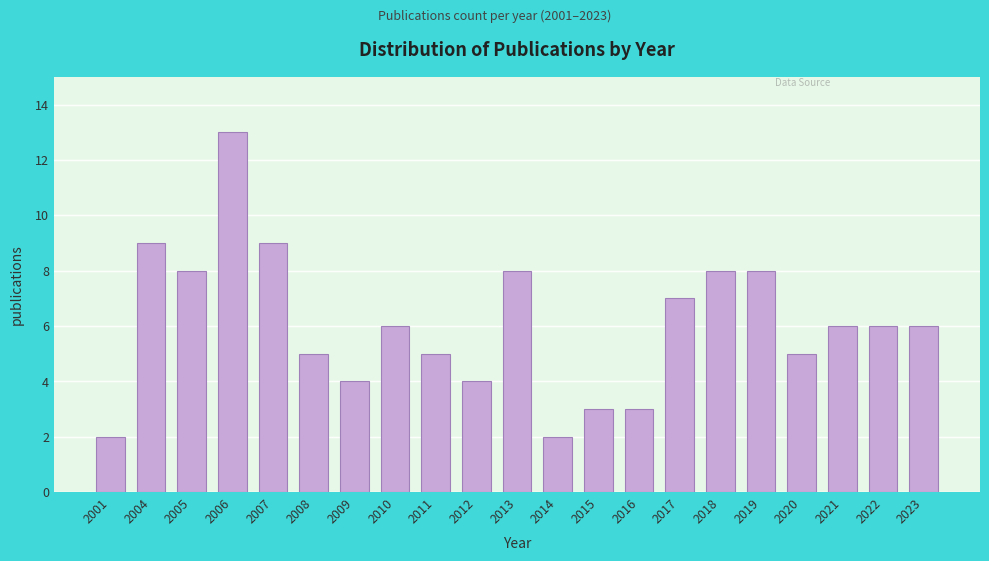

Reading left to right, what are all the values shown in this chart?

2	9	8	13	9	5	4	6	5	4	8	2	3	3	7	8	8	5	6	6	6